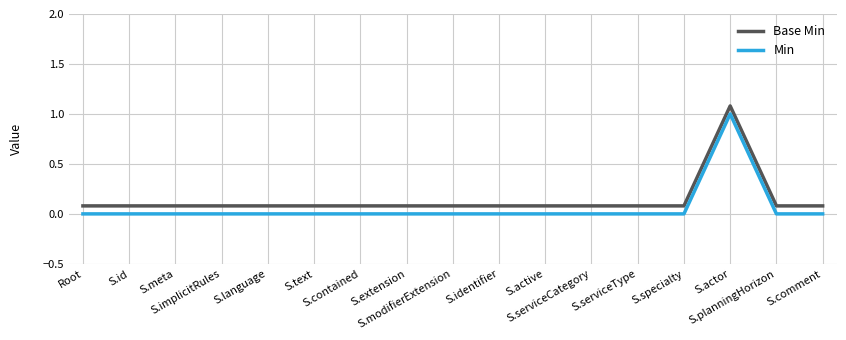

Is the value of Base Min at S.serviceCategory greater than the value of Min at S.serviceType?

Yes